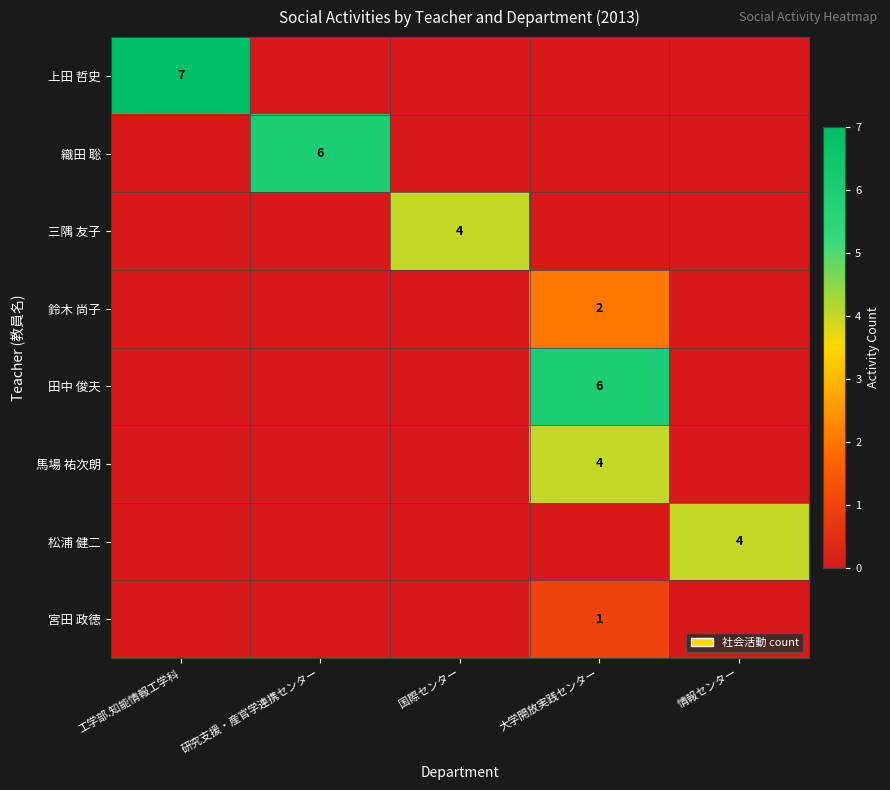

True or false: 織田 聡 has a value of 4 at 研究支援・産官学連携センター.

False